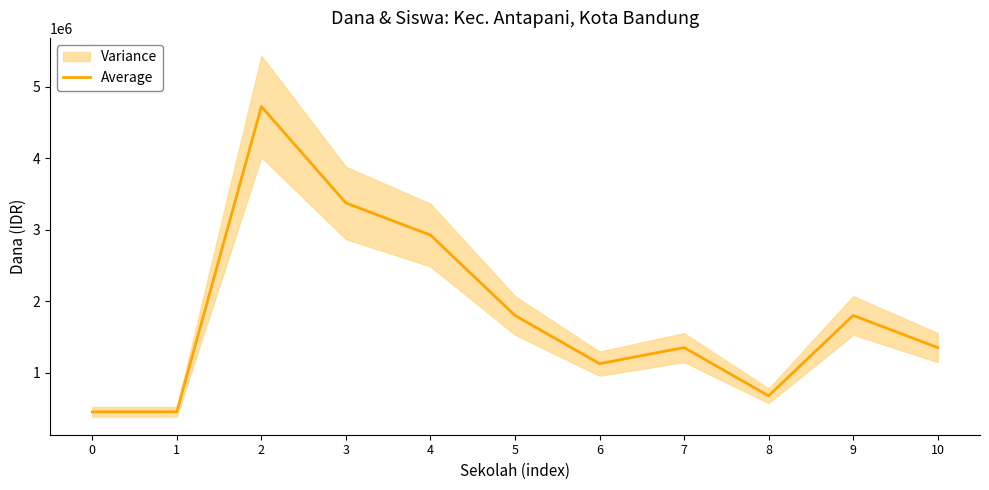

What is the change in value from 9 to 10?

-450000